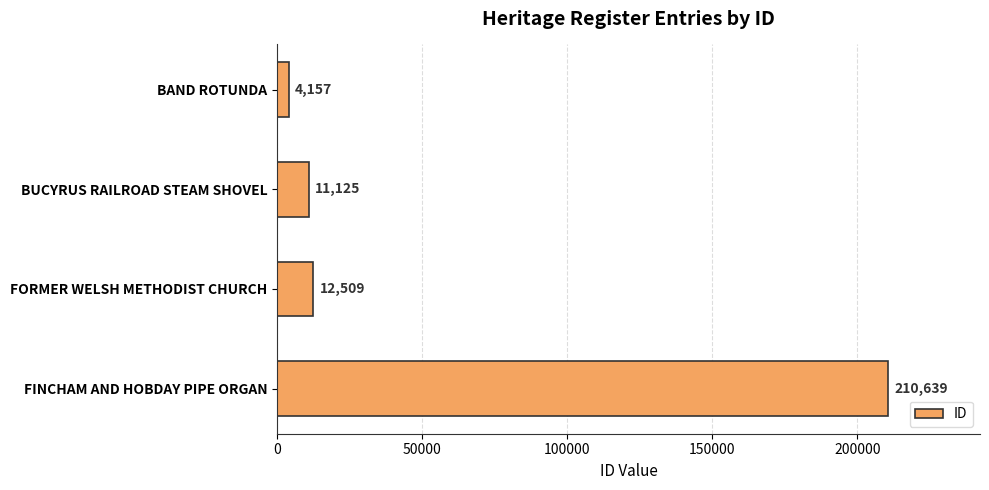

Is it true that the value at BUCYRUS RAILROAD STEAM SHOVEL is 3671?

False